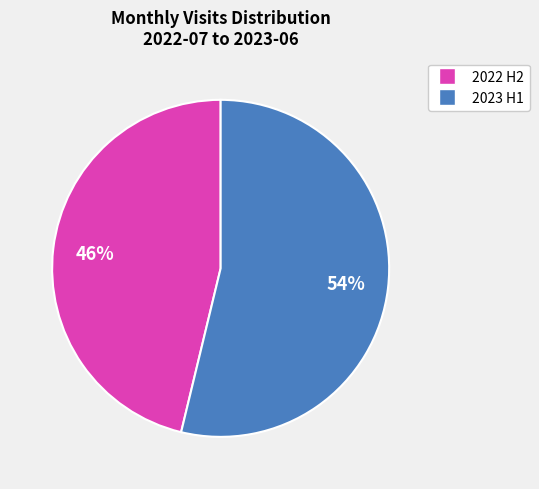

Does any single category account for the majority?

Yes